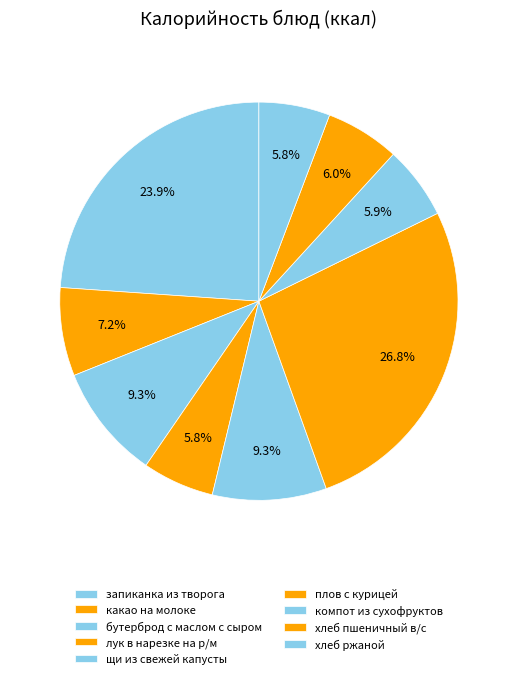

Count the number of slices in the pie.

9